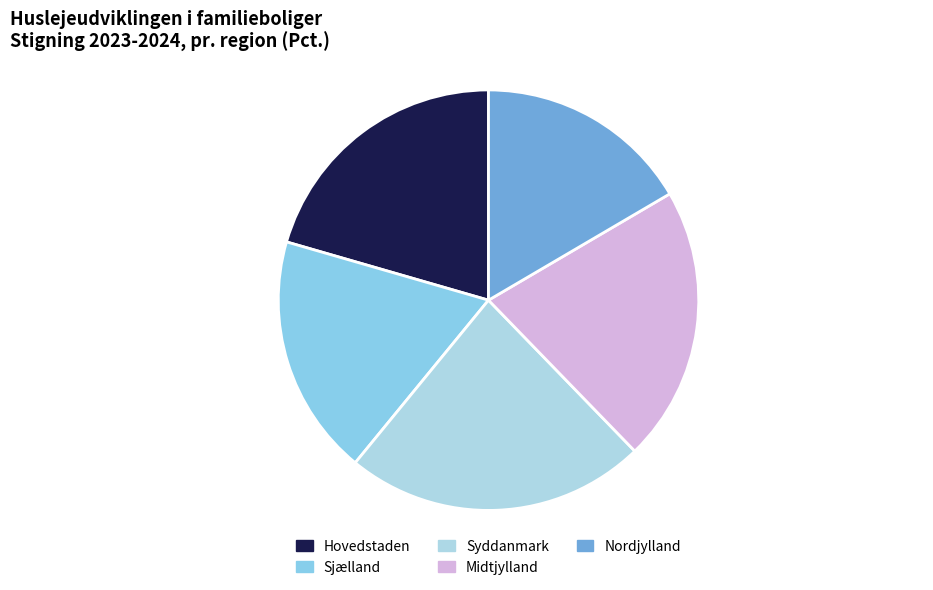

To the nearest percent, what portion does Hovedstaden represent?

21%